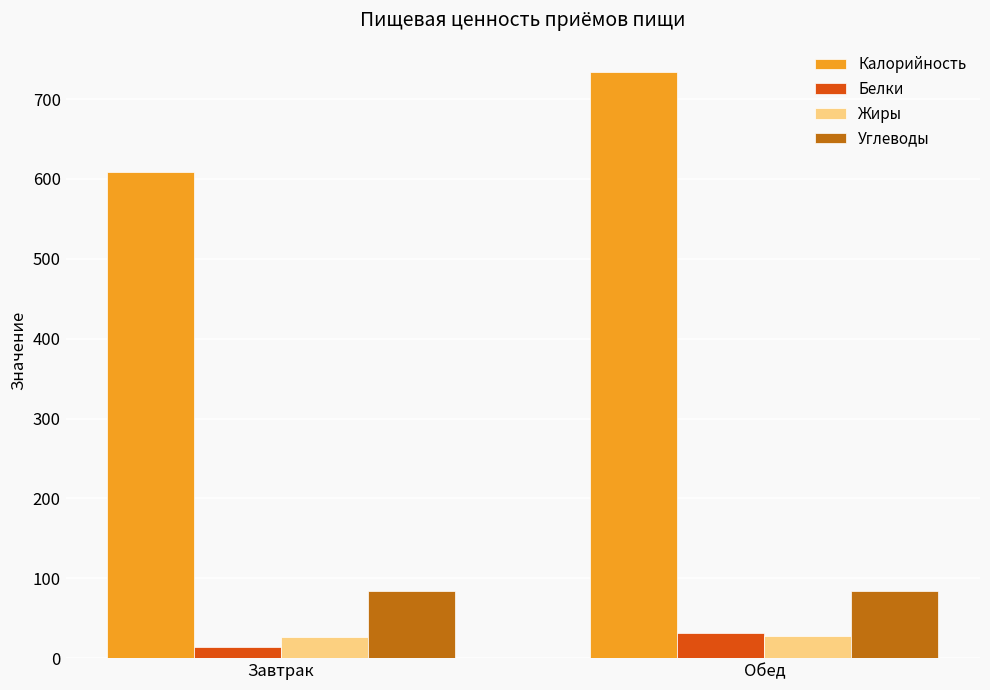

Is it true that Углеводы equals 35 at Обед?

False